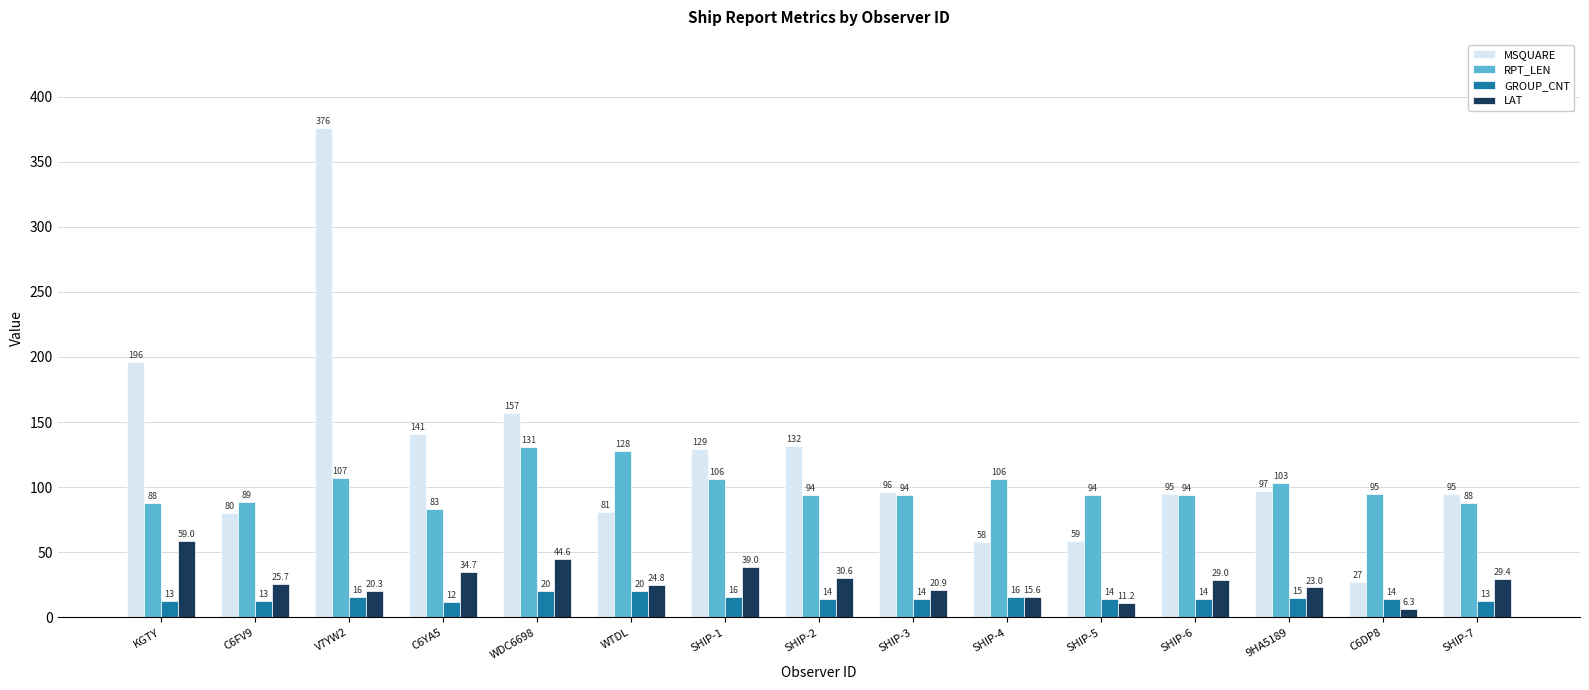

At which category is the sum across all series the highest?

V7YW2